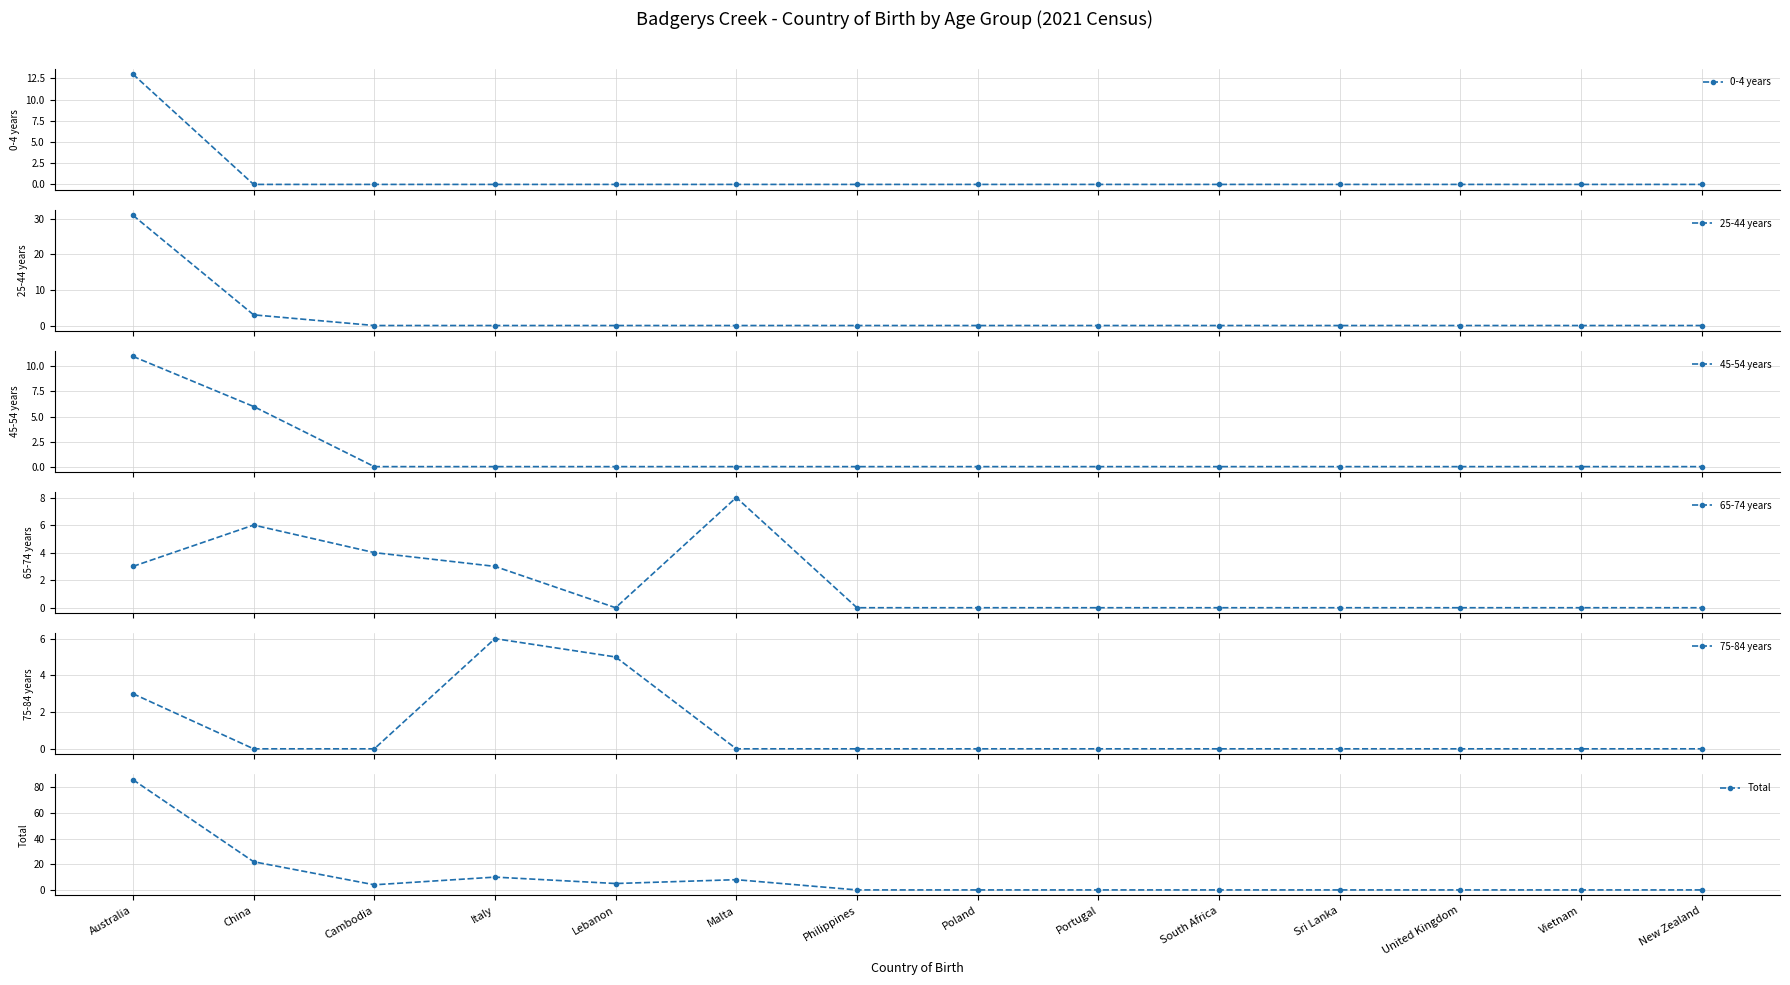

How many interior local valleys does the 65-74 years series have?

1